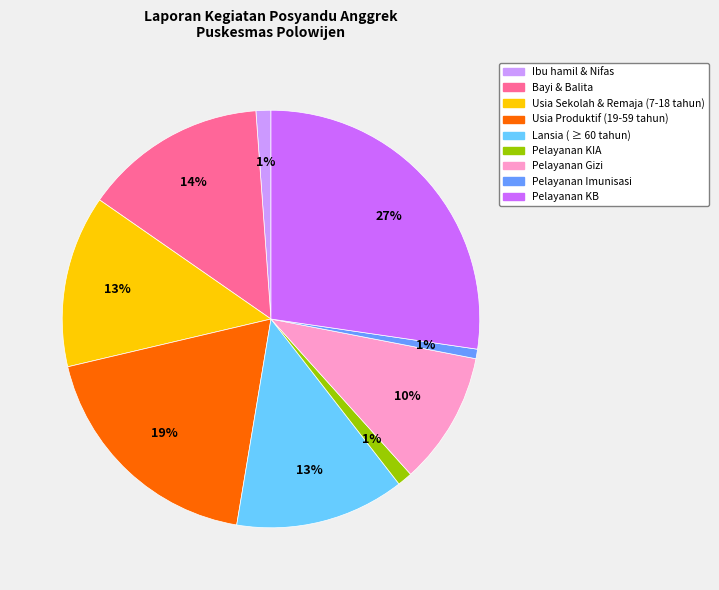

To the nearest percent, what percentage of the pie is Usia Sekolah & Remaja (7-18 tahun)?

13%